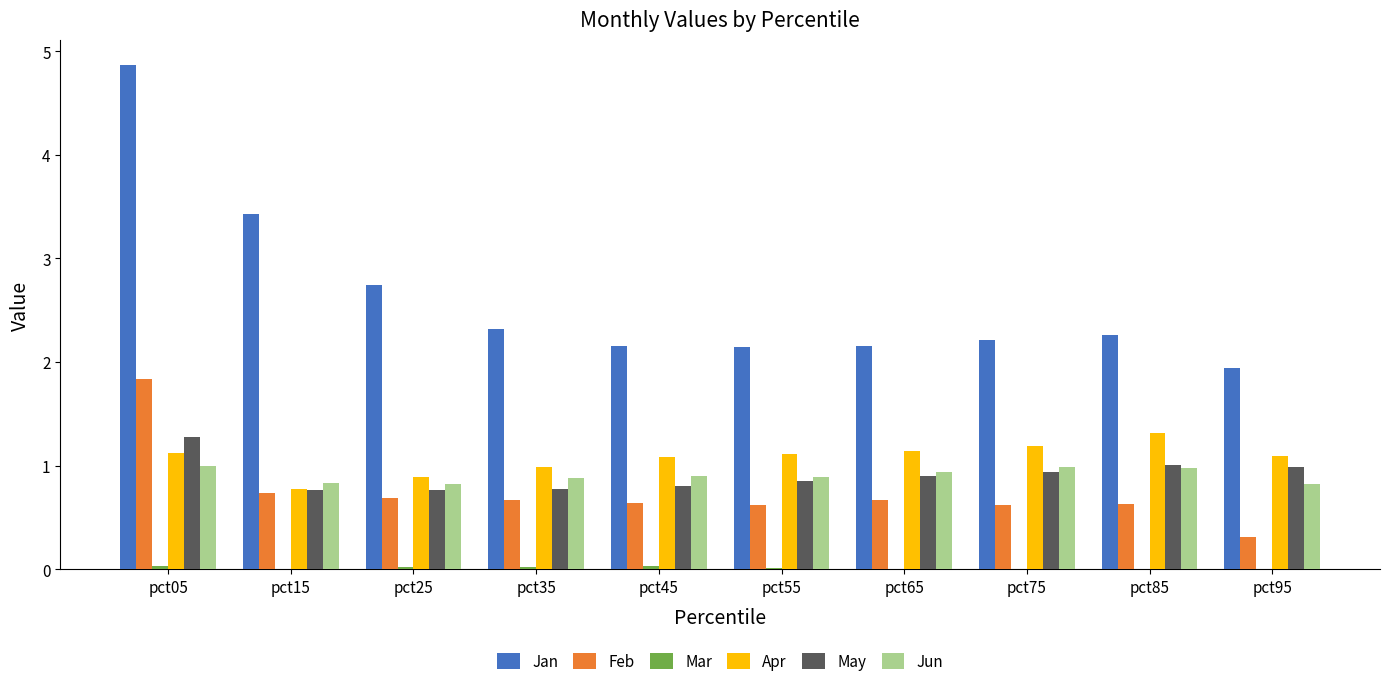

The Apr series shows 1.6 at pct95. True or false?

False